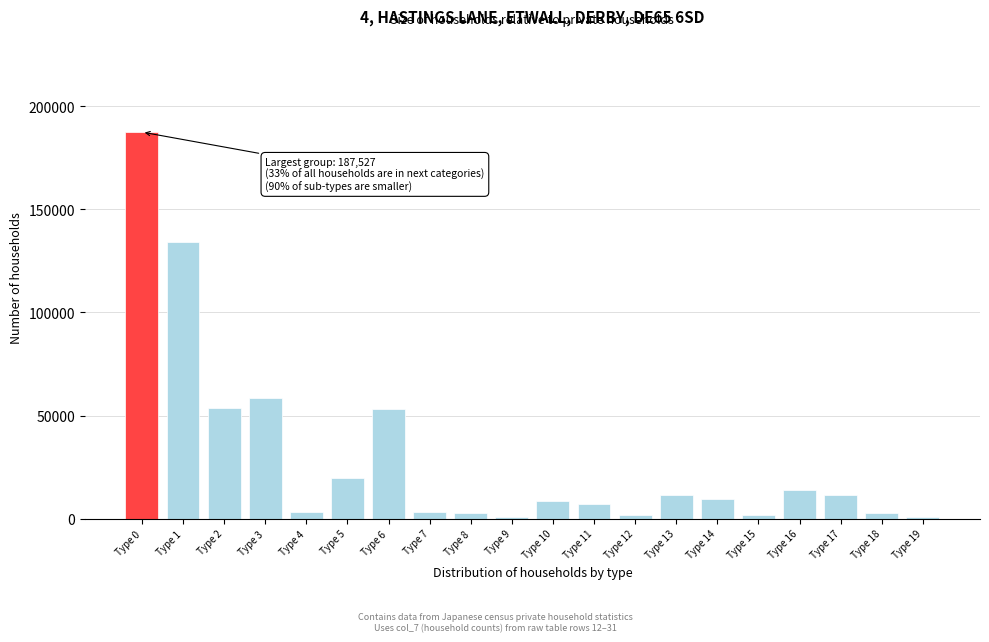

The value at Type 13 is 11370. True or false?

True